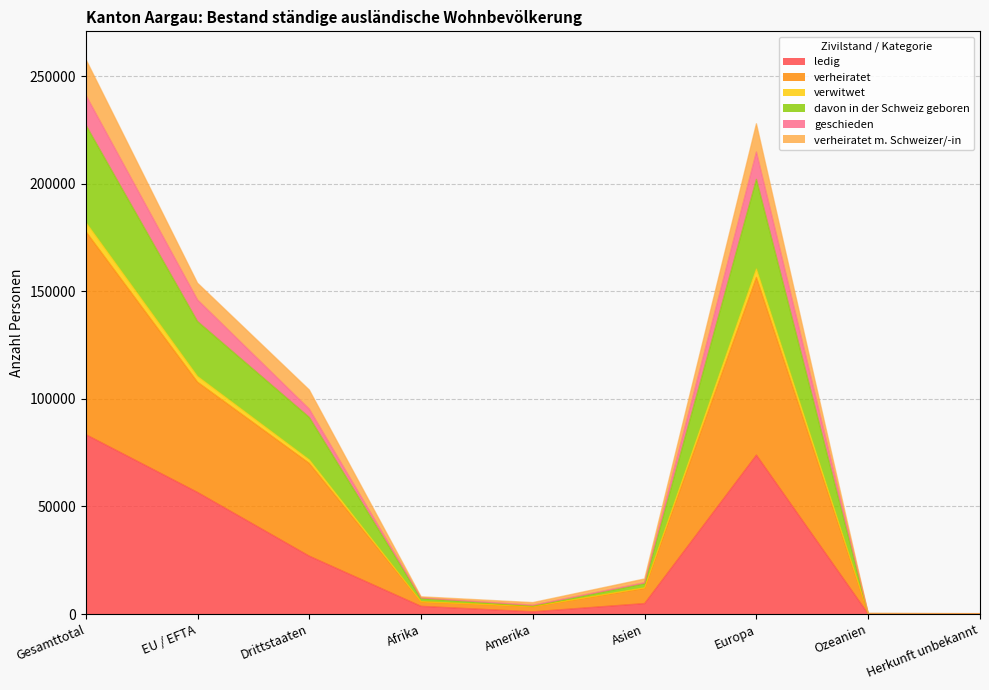

How many distinct data groups are displayed?

6